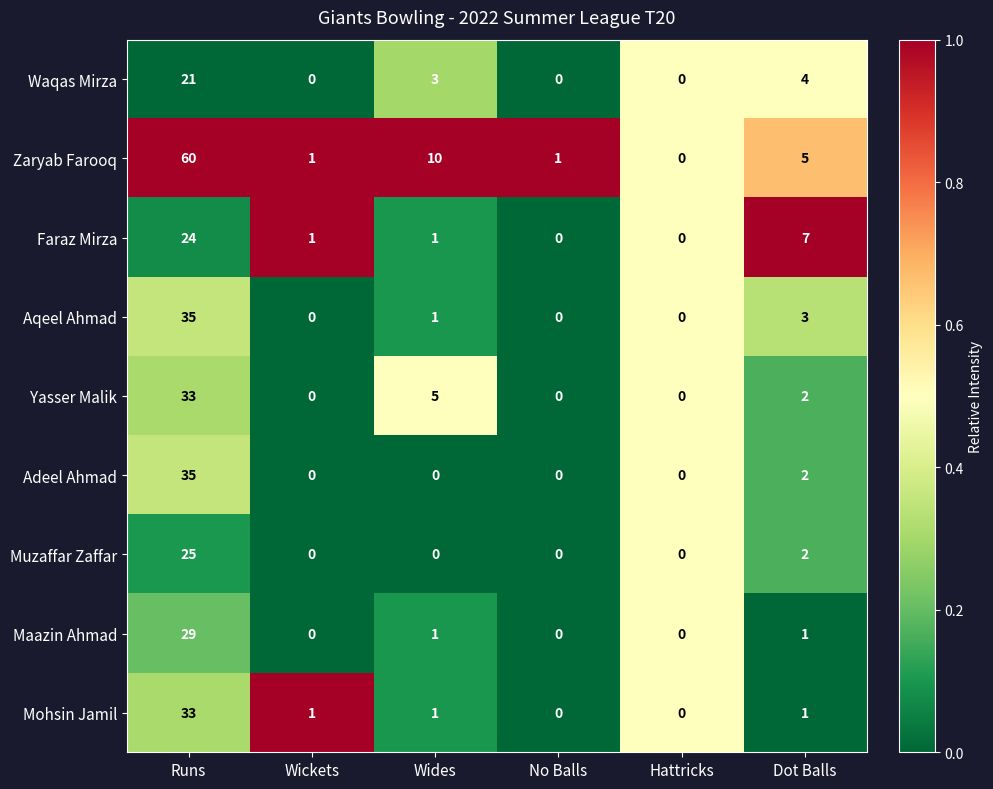

Is the value of Yasser Malik at Wides greater than the value of Muzaffar Zaffar at Wides?

Yes